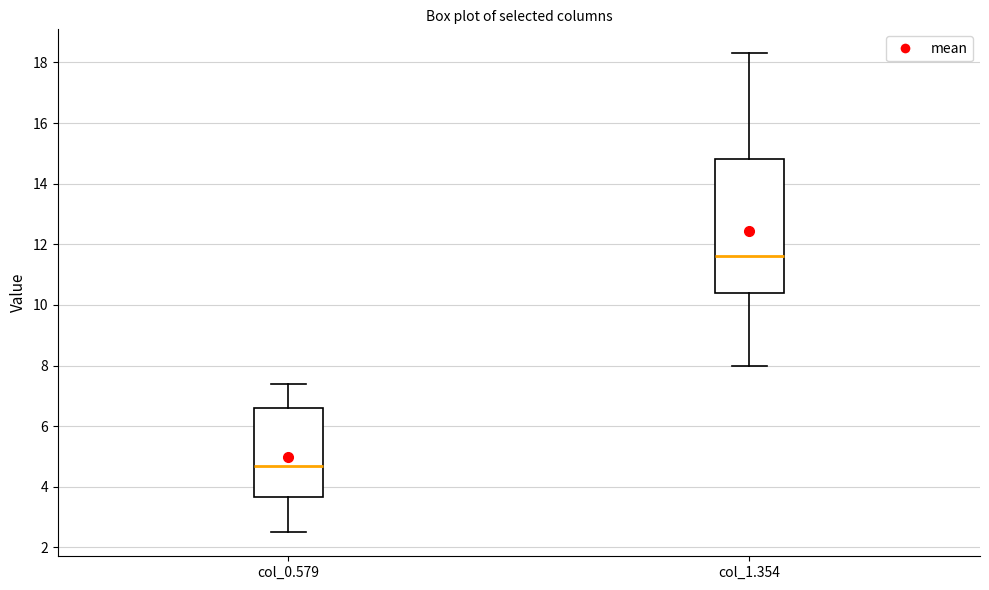

Reading left to right, read every box against the y-axis: the position of its median line, the range the box covers, and the ends of its whiskers. The values are not printed on the chart, so give them approximately, as read against the axis.

col_0.579: median 4.8, box 3.6 to 6.6, whiskers 2.6 to 7.4
col_1.354: median 11.6, box 10.4 to 14.8, whiskers 8.0 to 18.4